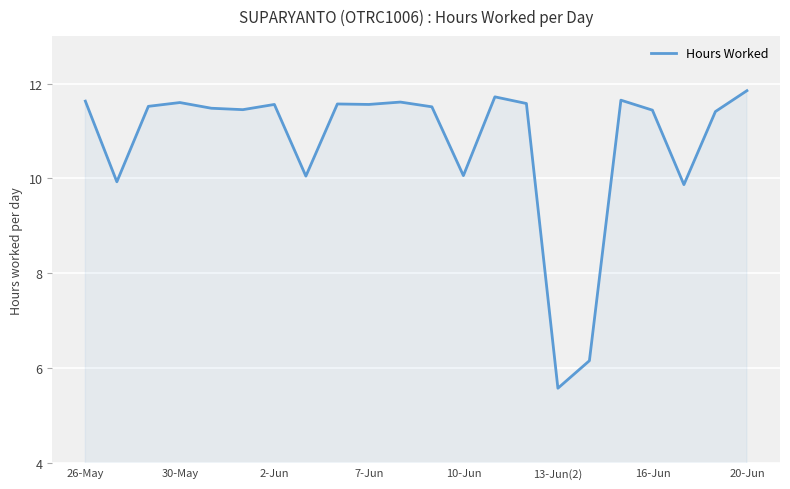

What is the difference between the maximum and minimum values?

6.3